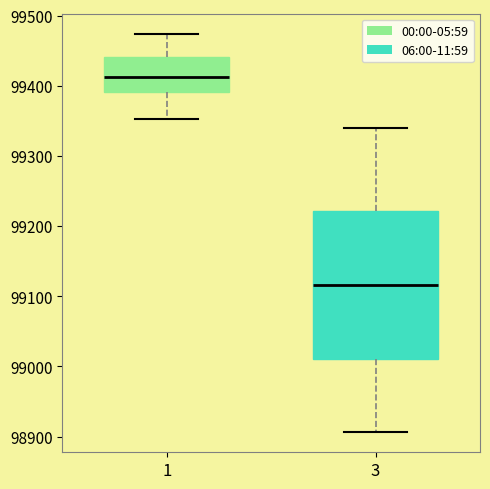

Which box is the tallest, from its lower edge to its upper edge?

3